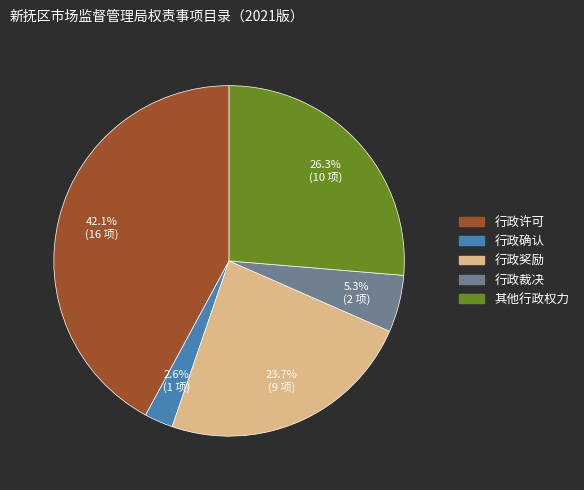

Which has a higher value, 行政许可 or 行政奖励?

行政许可